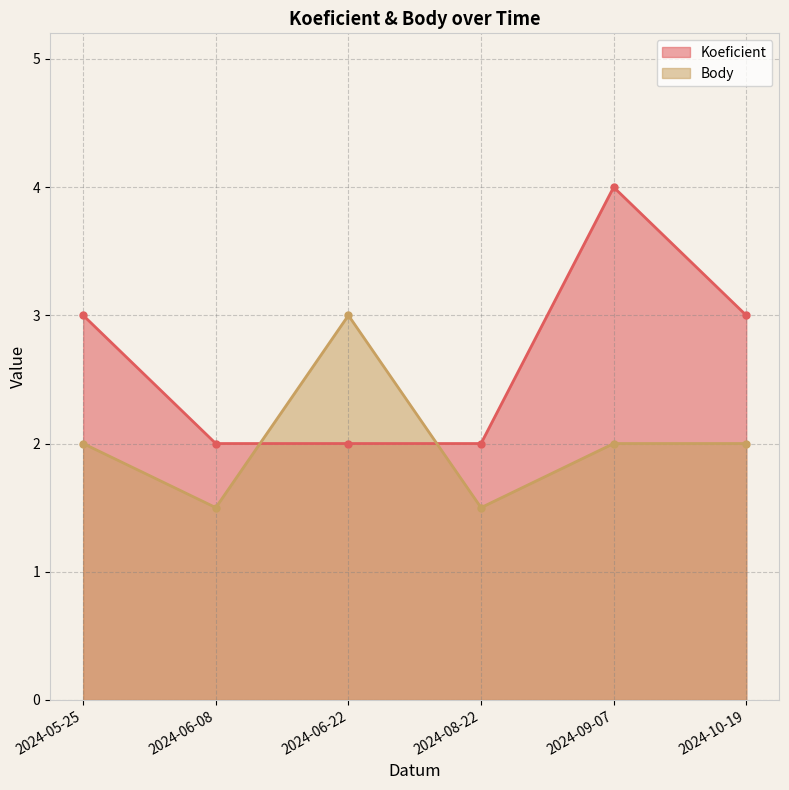

What is the value of the Body point at the 2nd from the left?

1.5